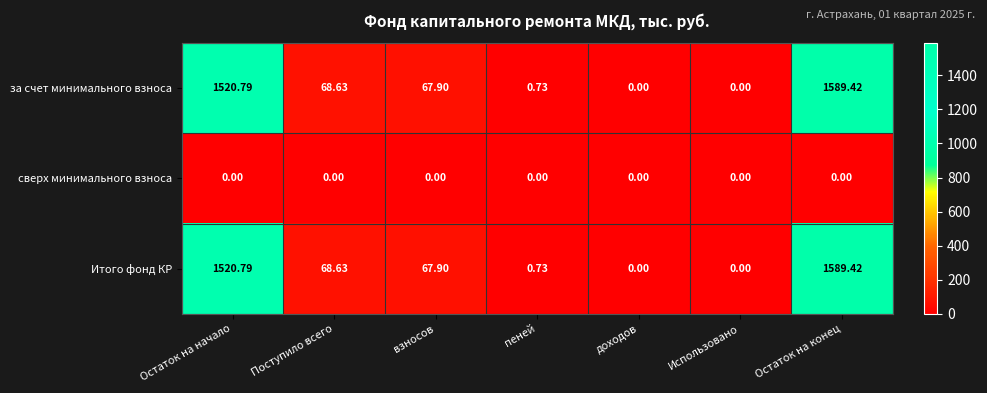

What is the total value across all series at пеней?

1.5